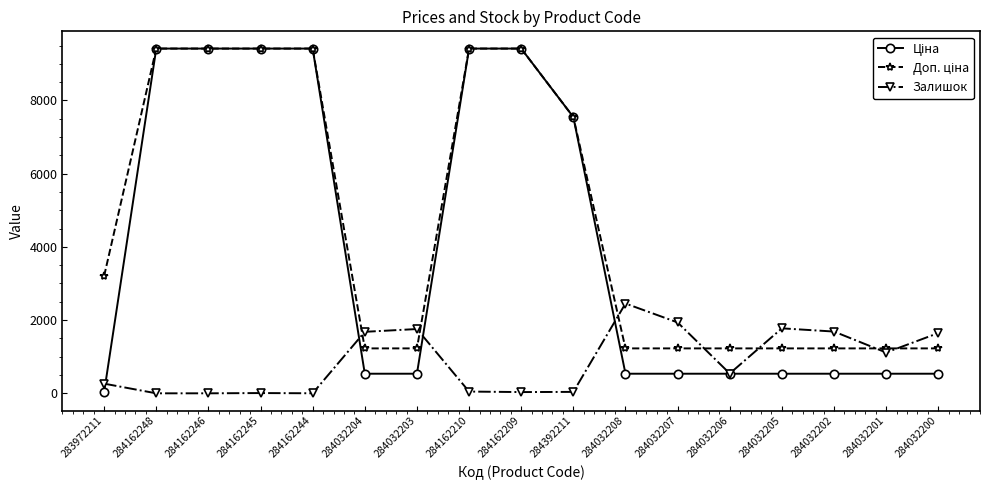

Is it true that Залишок equals 3393.1 at 284032208?

False